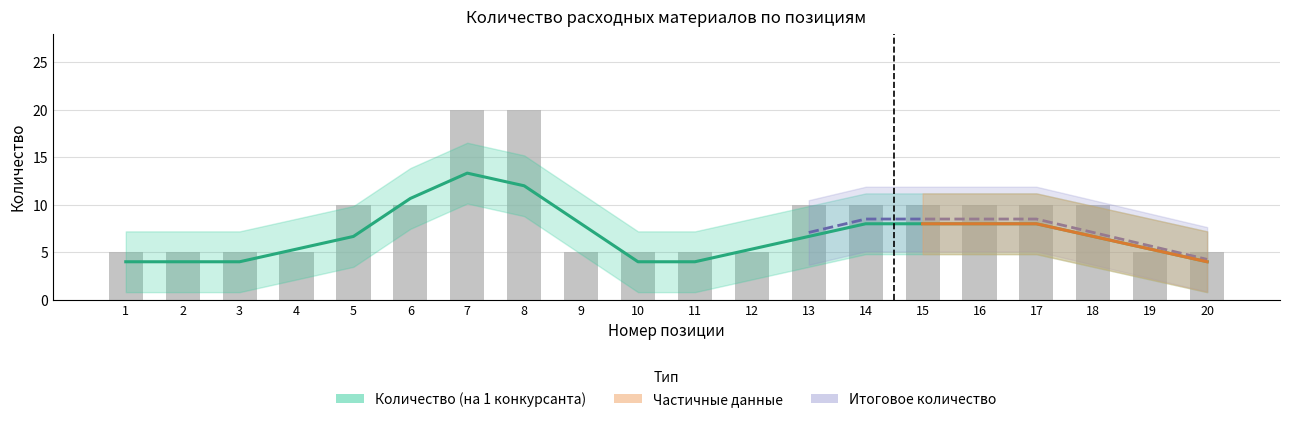

Reading left to right, list all the values displayed in this chart.

5	5	5	5	10	10	20	20	5	5	5	5	10	10	10	10	10	10	5	5